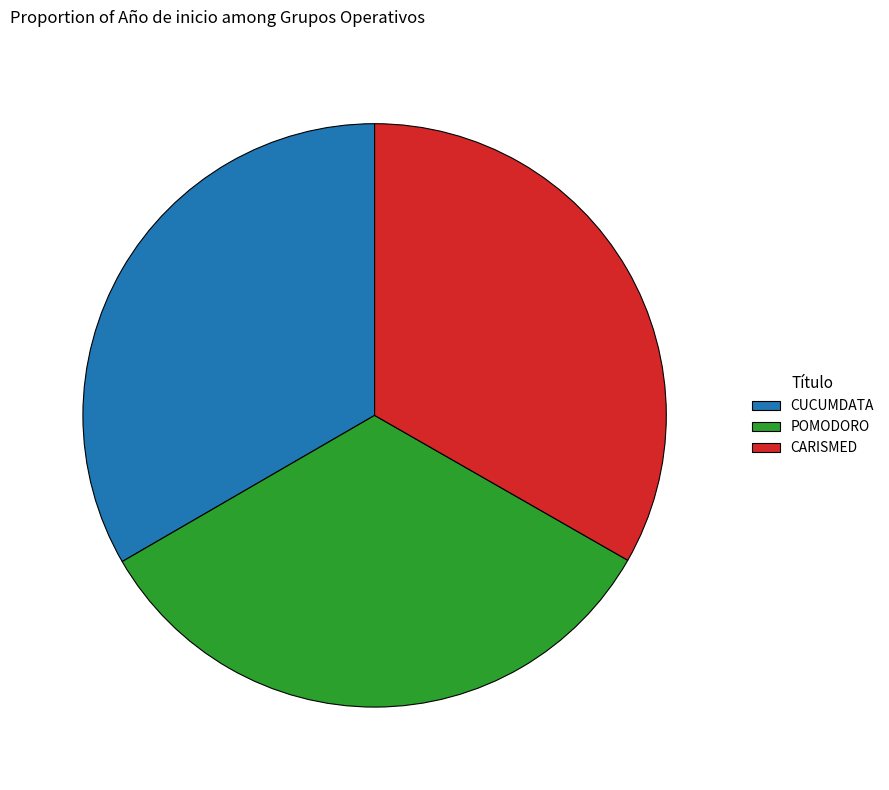

What is the ratio of the value at CUCUMDATA to the value at CARISMED?

1.0